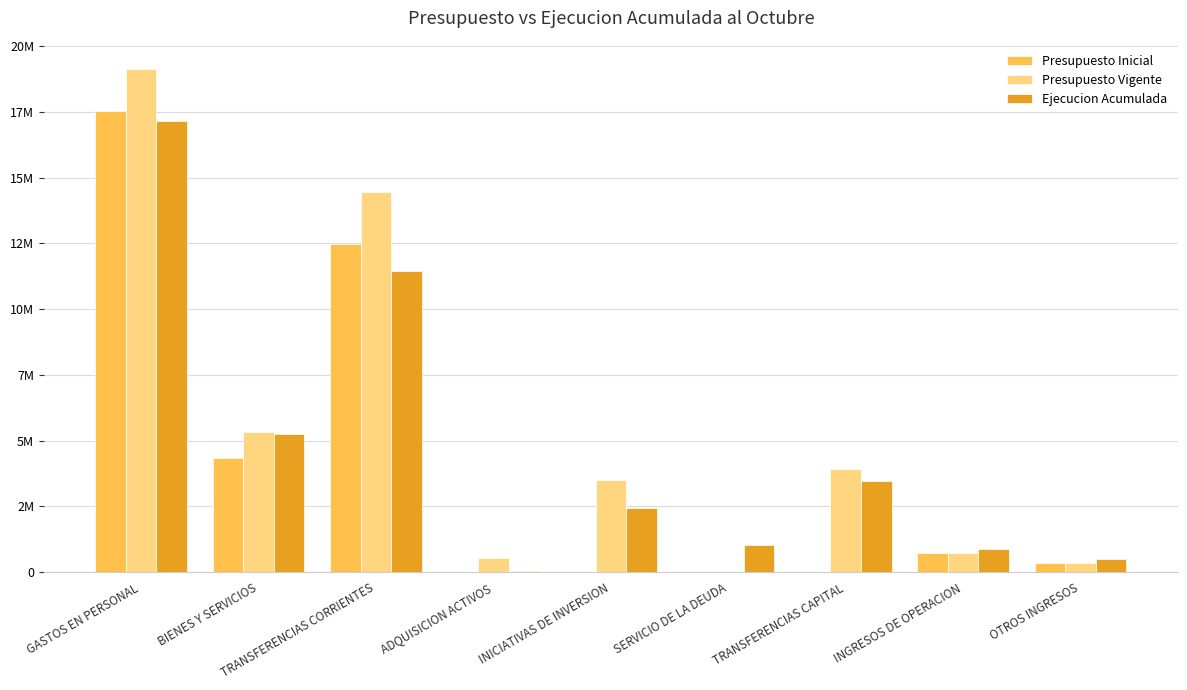

What is the maximum value shown in the chart?

19142905